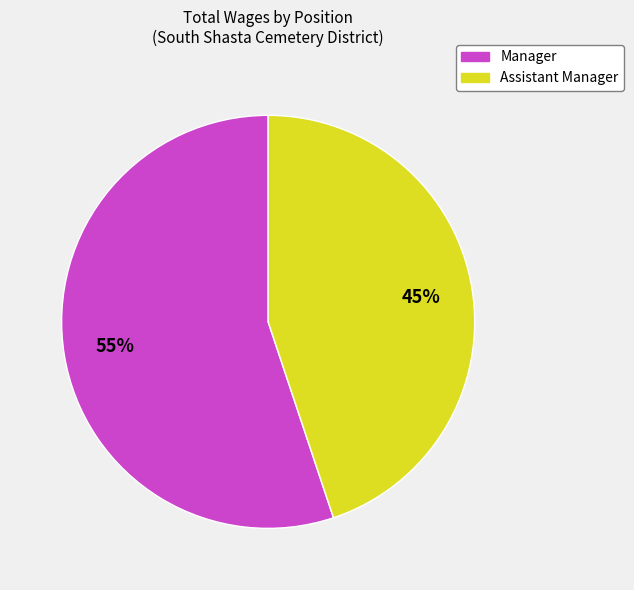

To the nearest percent, what percentage of the pie is Assistant Manager?

45%